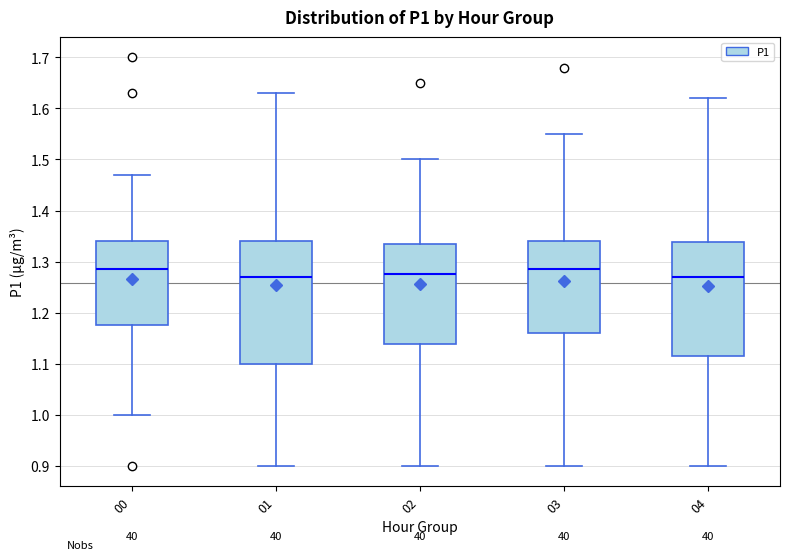

Reading left to right, read every box against the y-axis: the position of its median line, the range the box covers, and the ends of its whiskers. The values are not printed on the chart, so give them approximately, as read against the axis.

00: median 1.29, box 1.18 to 1.34, whiskers 1.00 to 1.47
01: median 1.27, box 1.10 to 1.34, whiskers 0.90 to 1.63
02: median 1.28, box 1.14 to 1.34, whiskers 0.90 to 1.50
03: median 1.29, box 1.16 to 1.34, whiskers 0.90 to 1.55
04: median 1.27, box 1.12 to 1.34, whiskers 0.90 to 1.62